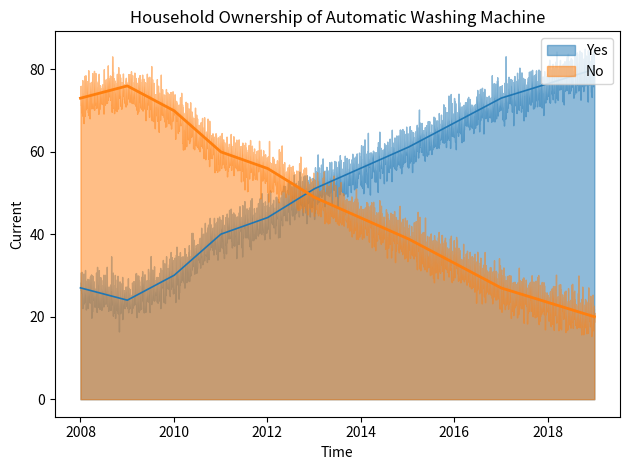

Reading left to right, extract all data points from this chart.

Yes: 27	24	30	40	44	51	61	73	80
No: 73	76	70	60	56	49	39	27	20